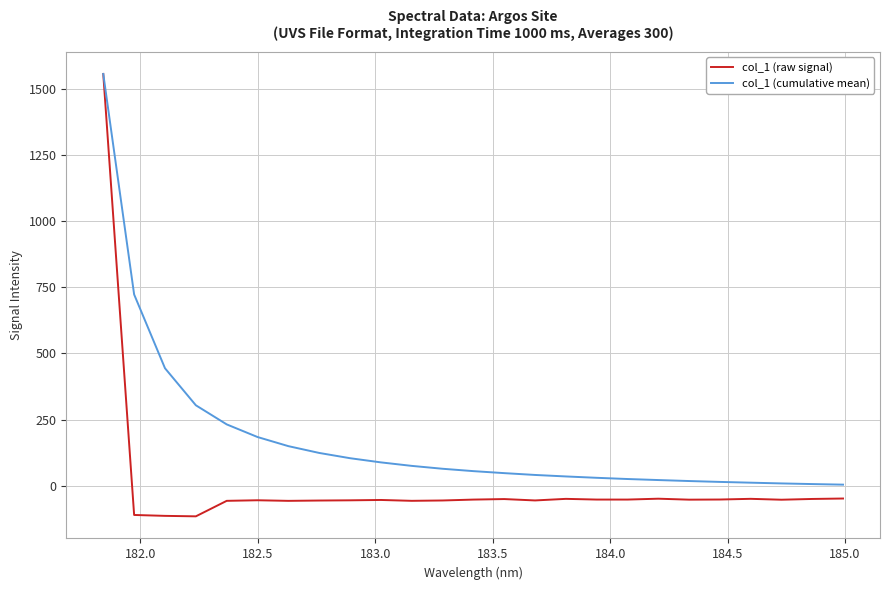

Which series has the largest total across all categories?

col_1 (cumulative mean)